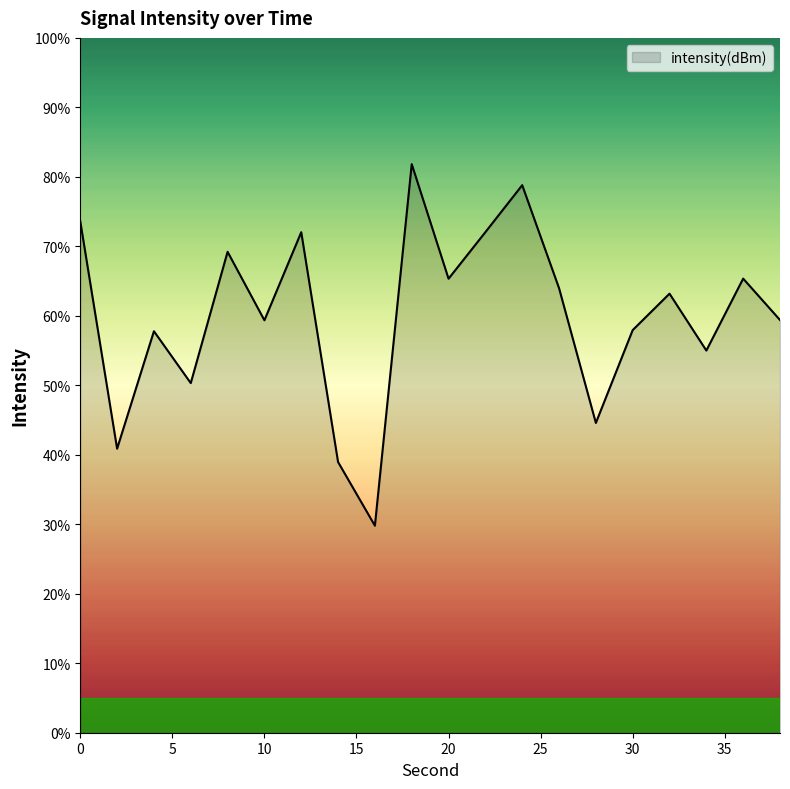

What is the difference between the maximum and minimum values?

52.0